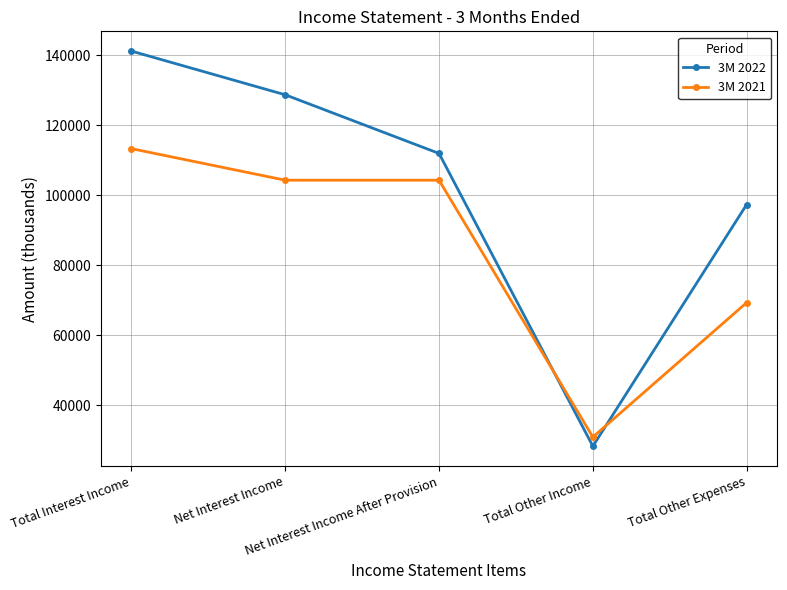

The value of 3M 2022 at Total Other Income is 43506. True or false?

False